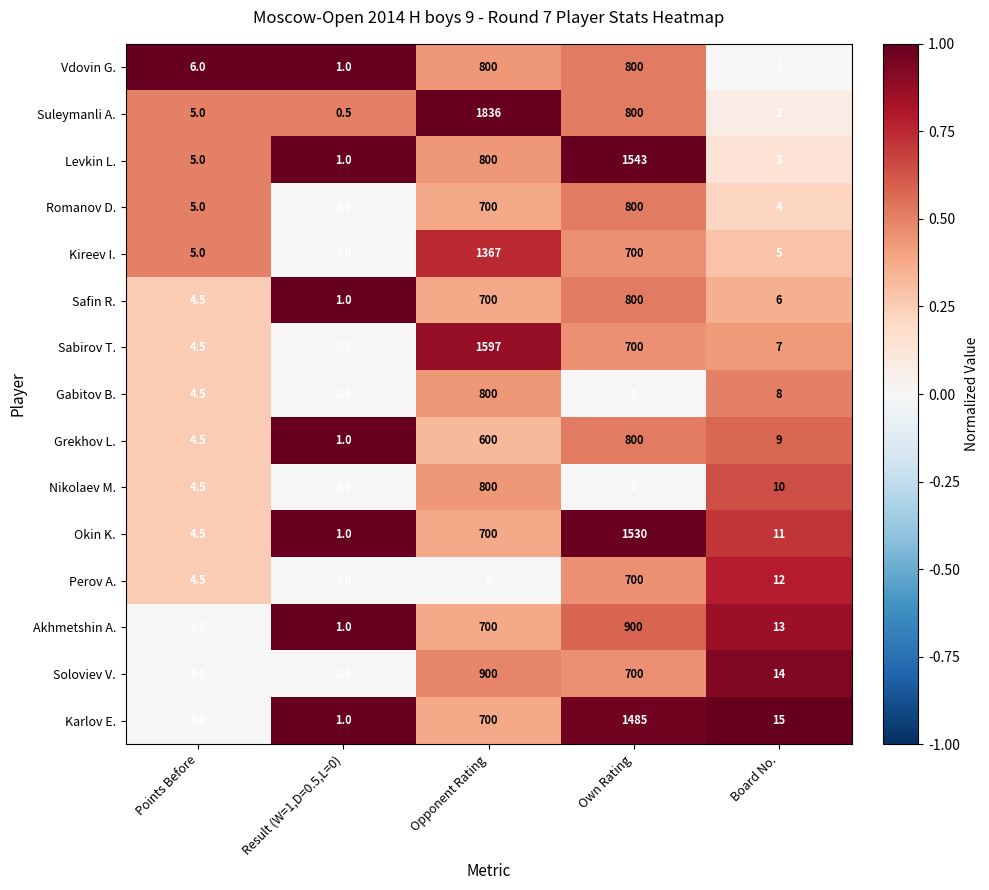

What is the approximate value of Grekhov L. at Result (W=1,D=0.5,L=0)?

1.0